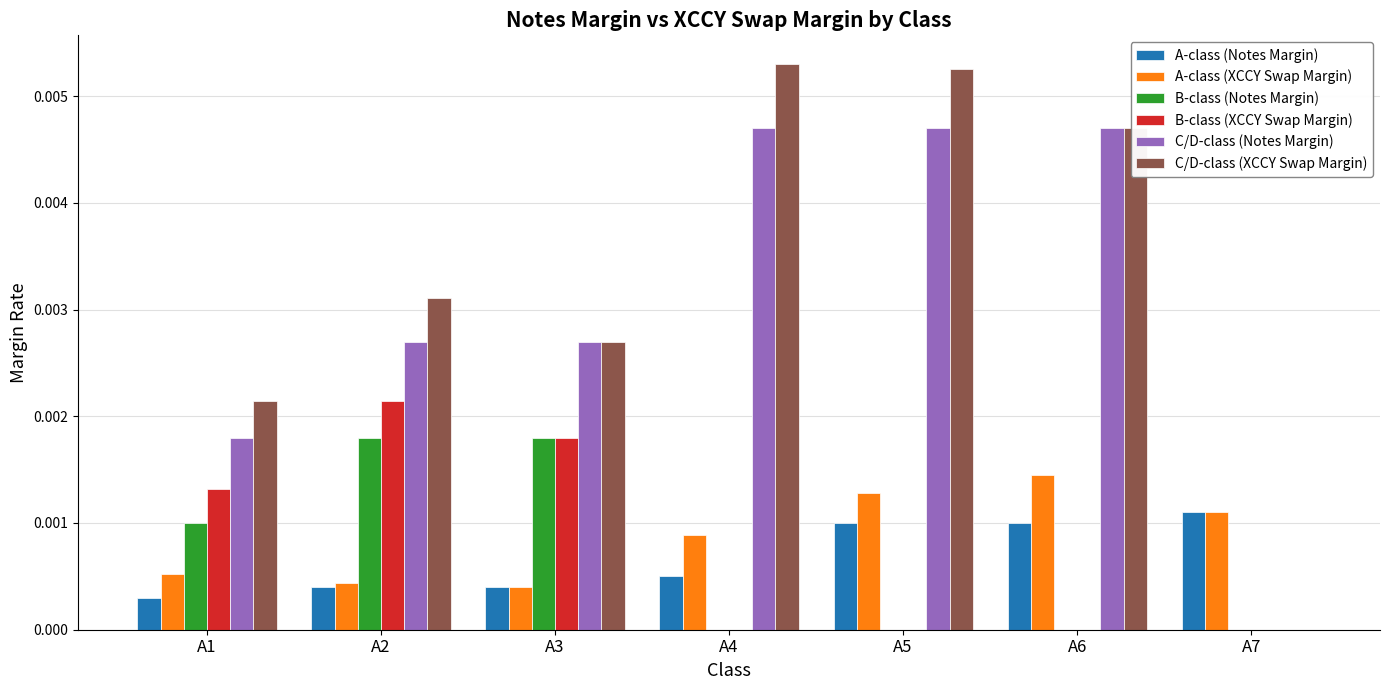

Is the value of A-class (XCCY Swap Margin) at A4 greater than the value of C/D-class (XCCY Swap Margin) at A1?

No